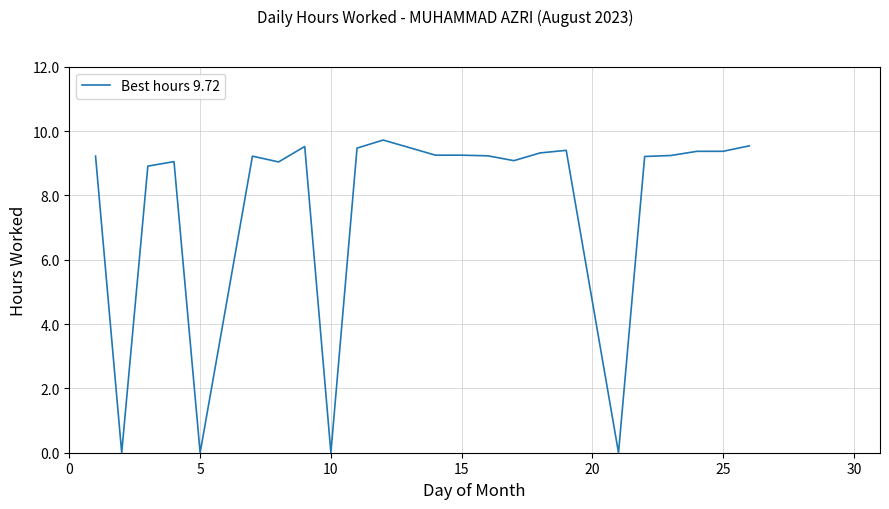

What is the difference between the maximum and minimum values?

9.7